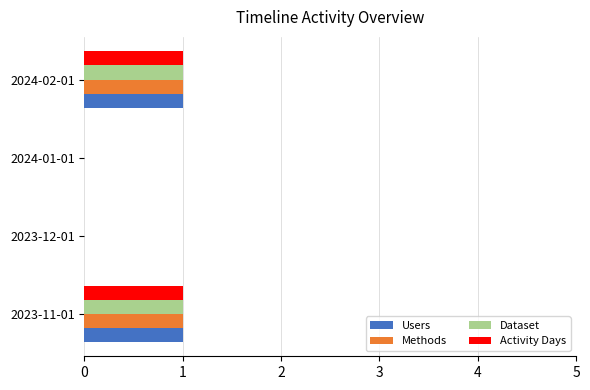

The Activity Days series shows 1 at 2024-02-01. True or false?

True